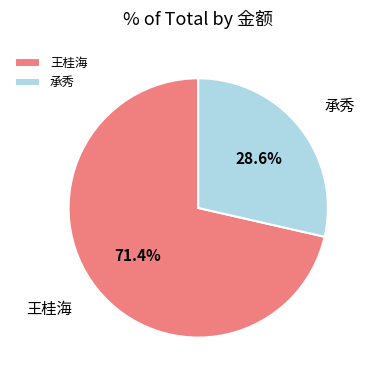

Does 王桂海 represent more than half of the total?

Yes